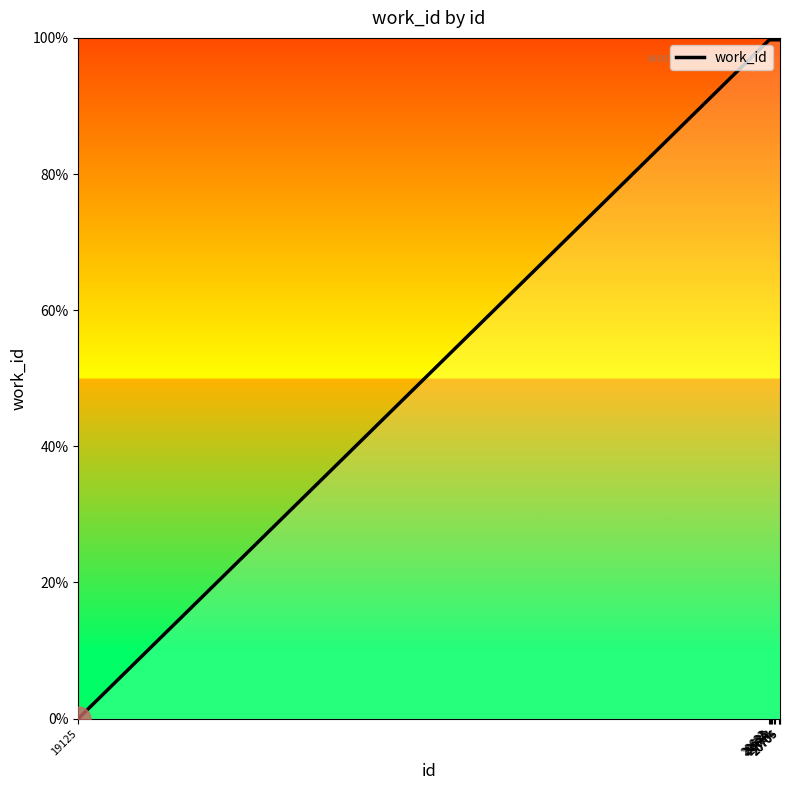

How many lines are shown in the chart?

1